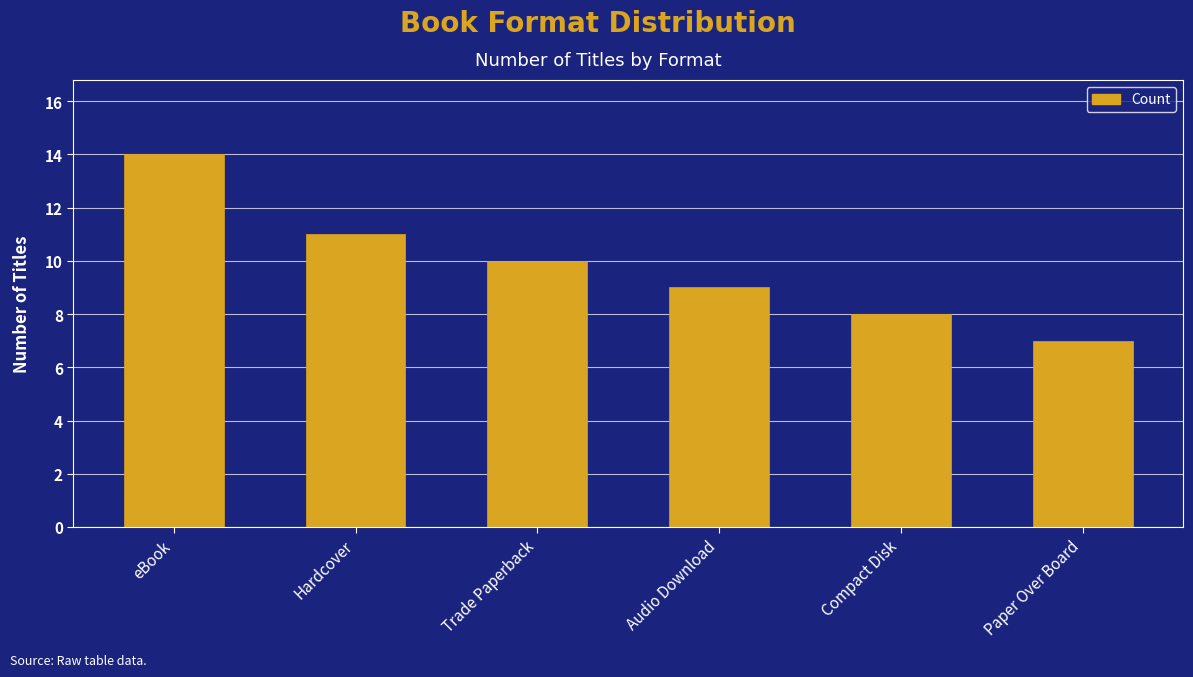

How many categories are shown in the chart?

6